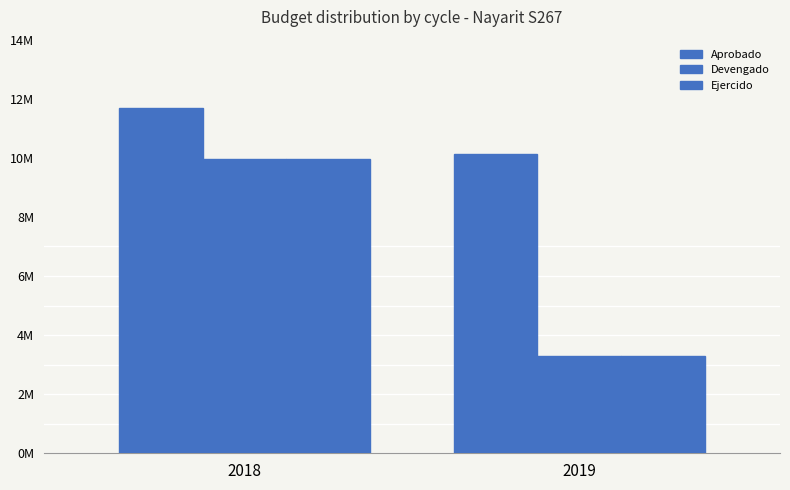

What is the maximum value for Ejercido?

9962780.3